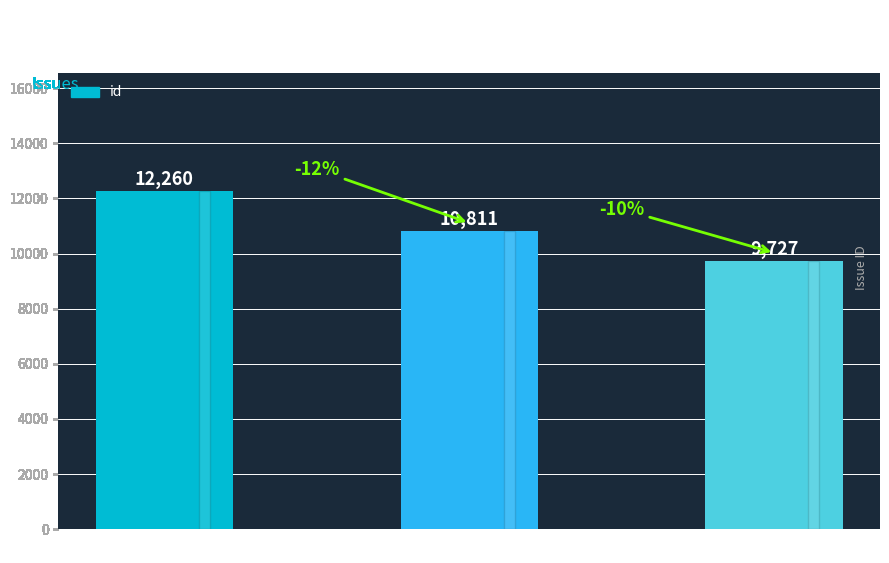

What is the difference between the maximum and minimum values?

2533